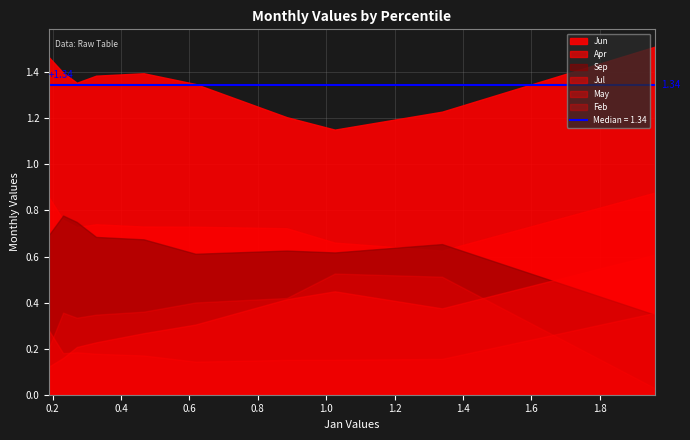

Rank the series by their maximum value, from highest to lowest.

Jun, Apr, Sep, Jul, Feb, May